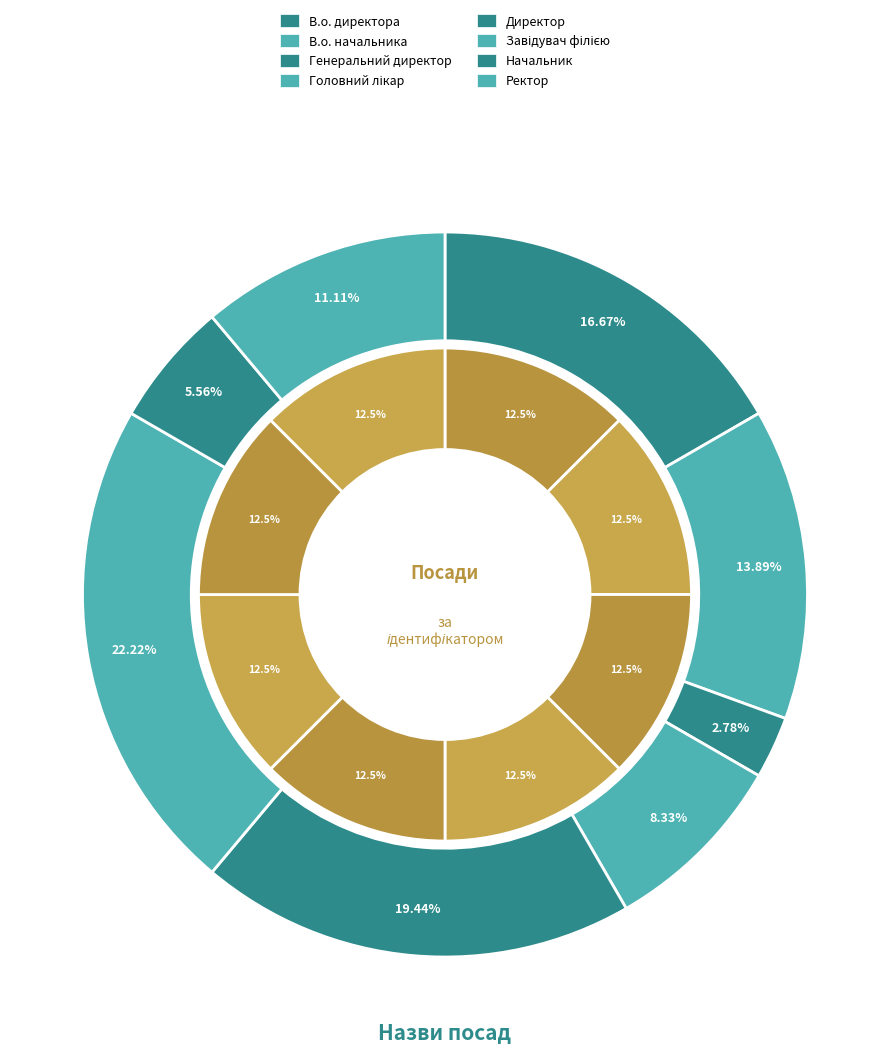

Approximately how many times larger is the value at Ректор compared to Директор?

0.6